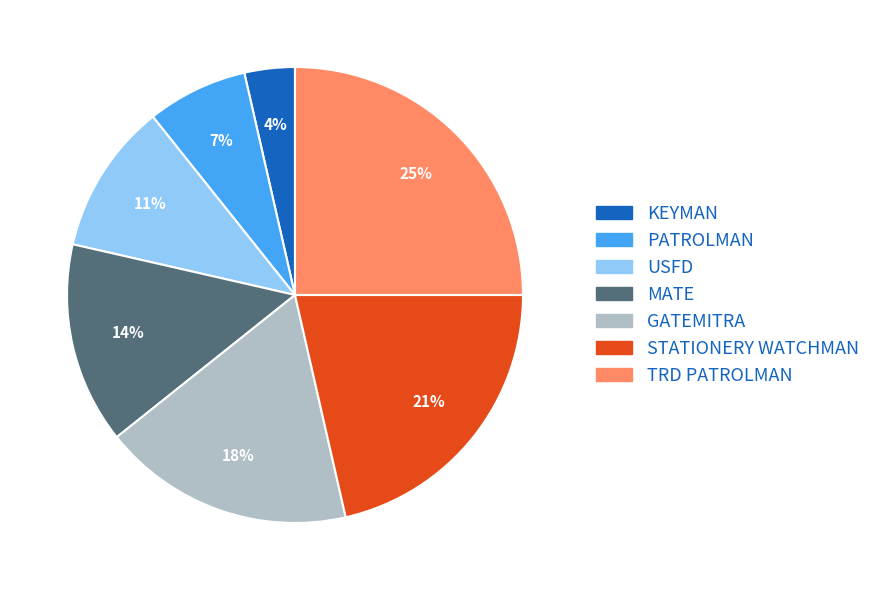

To the nearest percent, what is the difference between the TRD PATROLMAN and GATEMITRA slice percentages?

7%